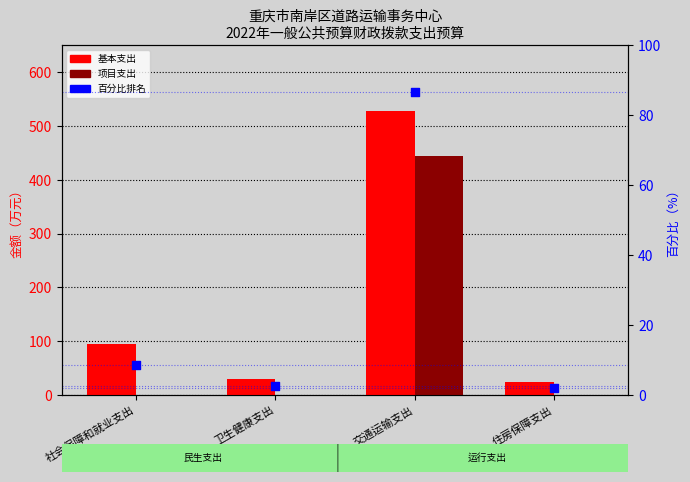

Which series contains the lowest Y value?

项目支出